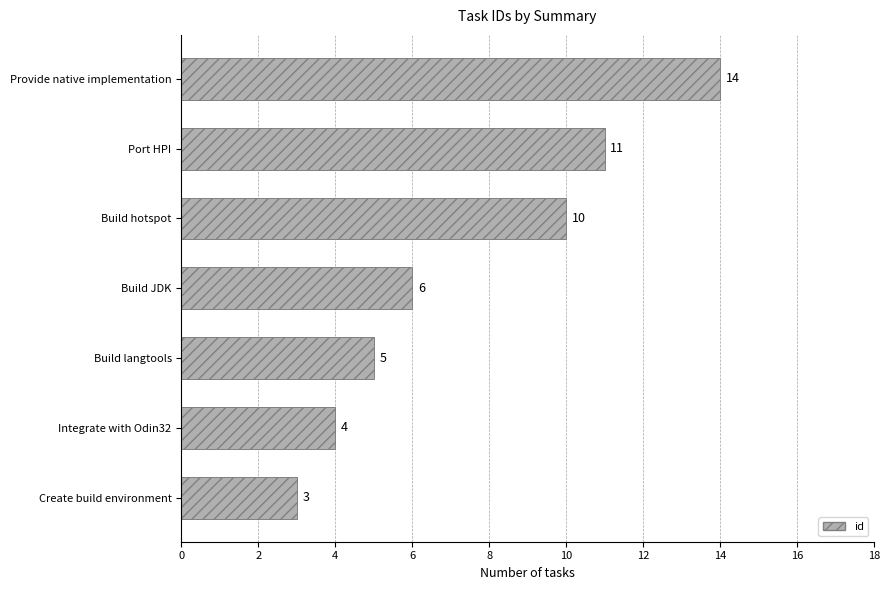

What is the minimum value shown in the chart?

3